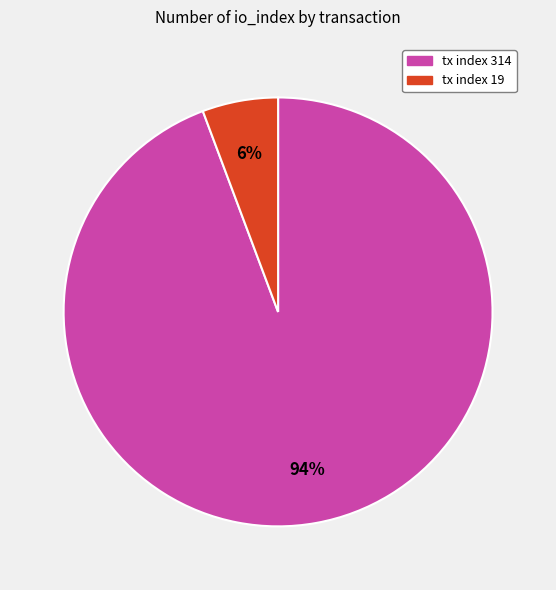

How many segments does this pie chart have?

2